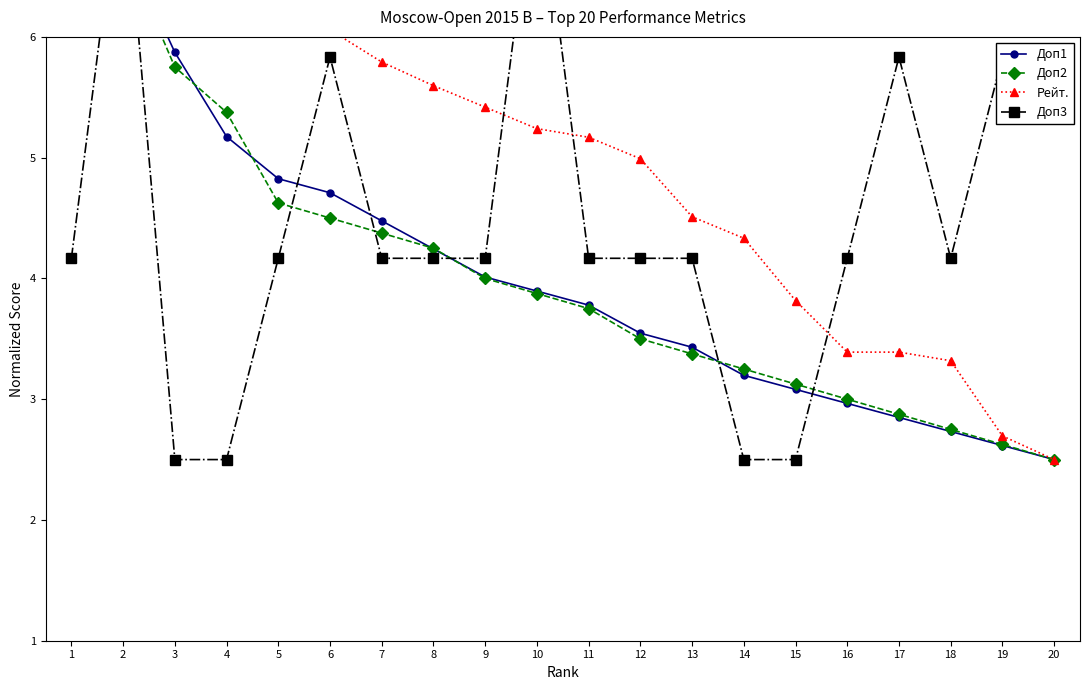

At which label does Доп1 first exceed 3?

1